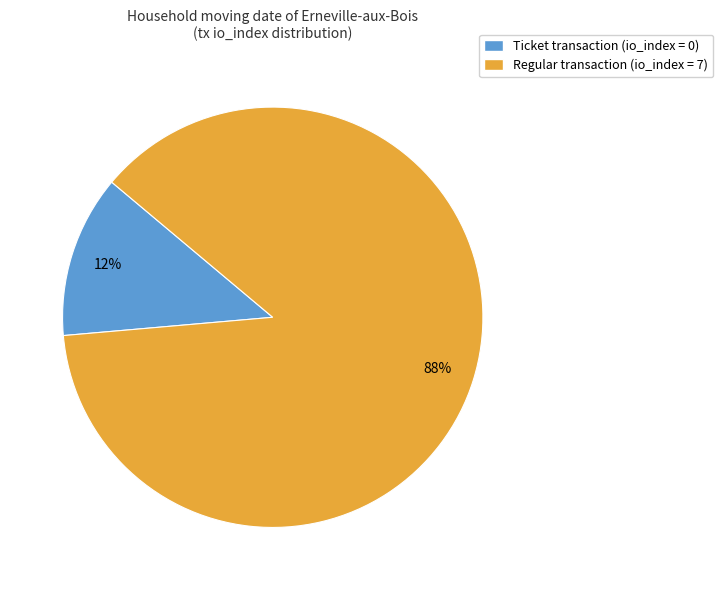

Does any single category account for the majority?

Yes